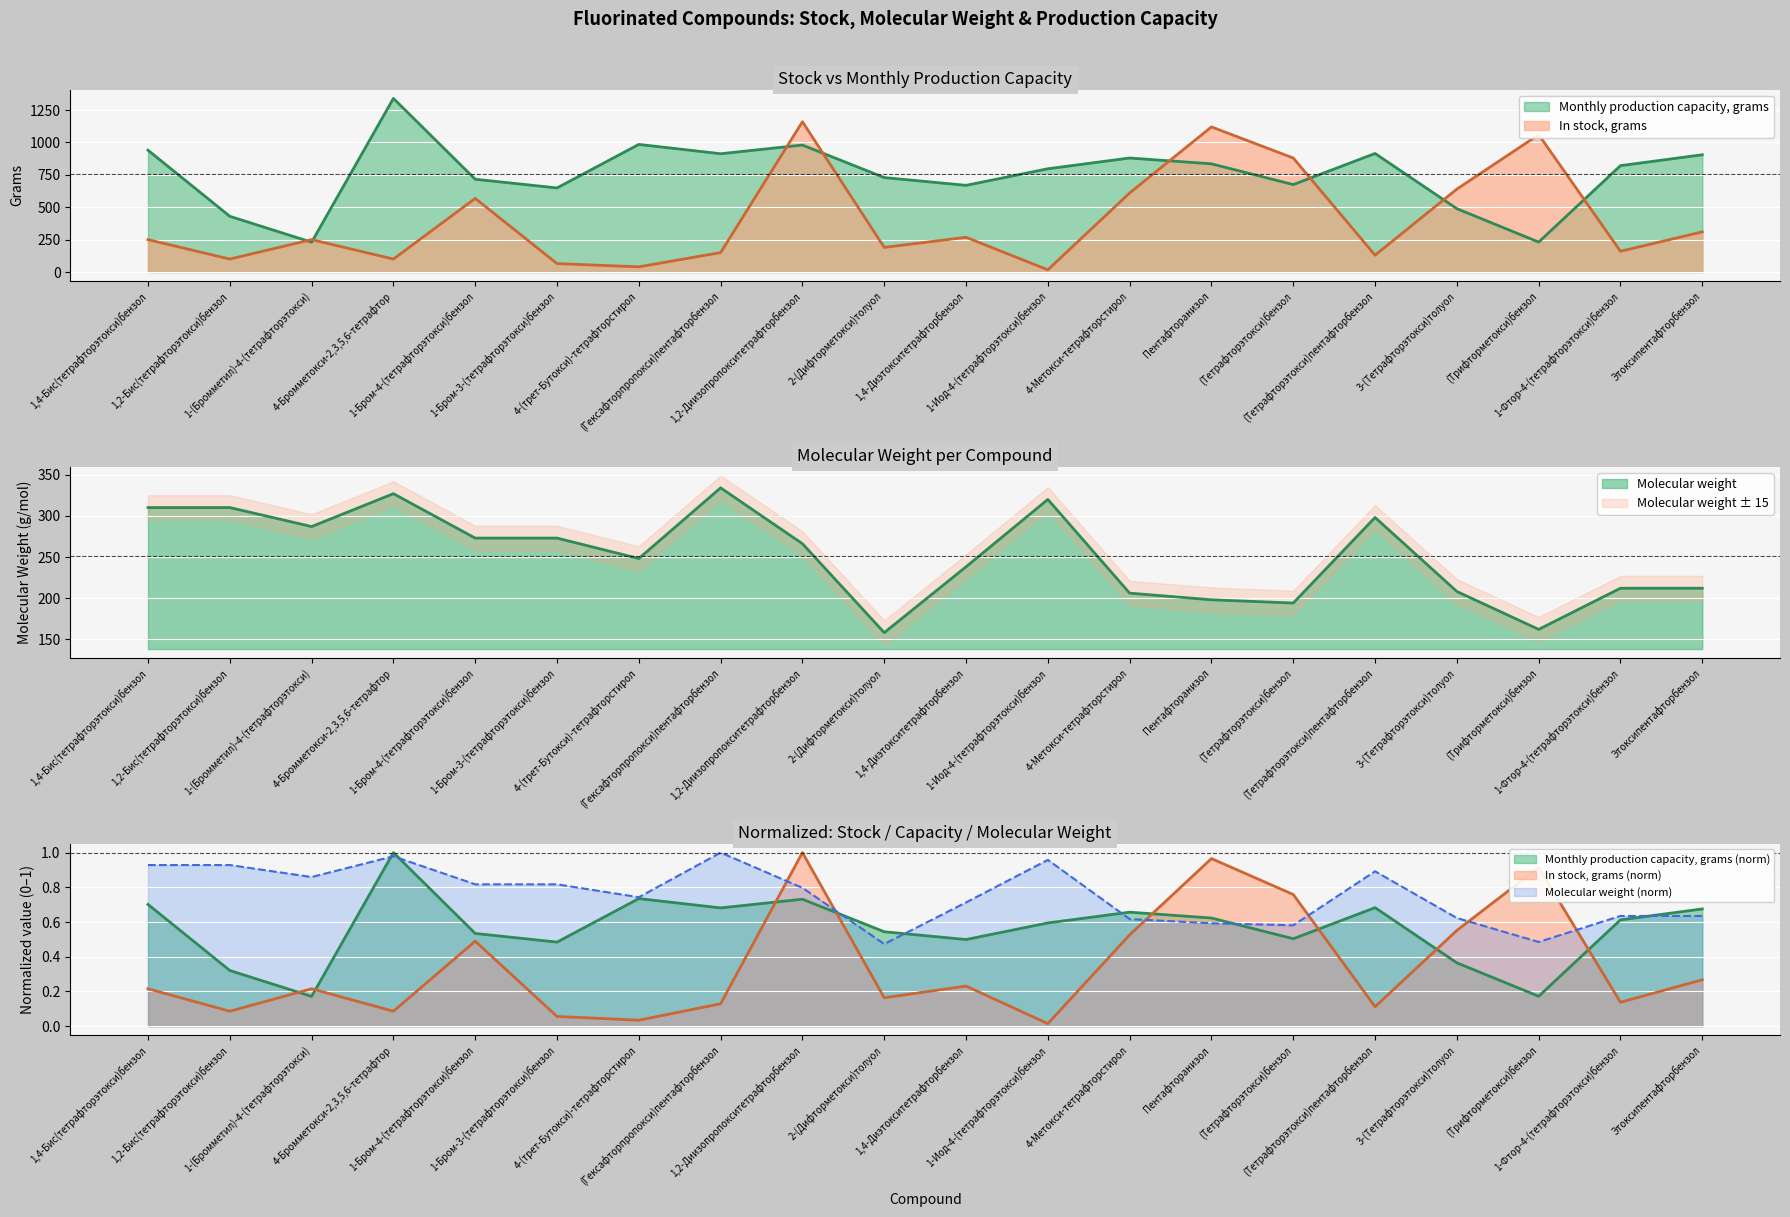

How many data points in Molecular weight are less than 266?

10